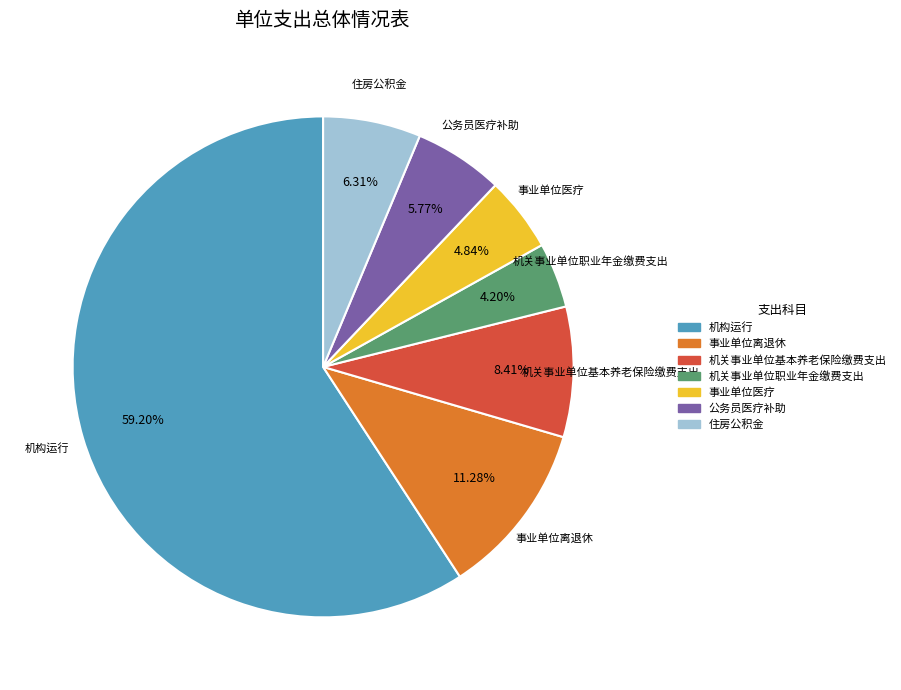

Does 机关事业单位职业年金缴费支出 represent more than half of the total?

No